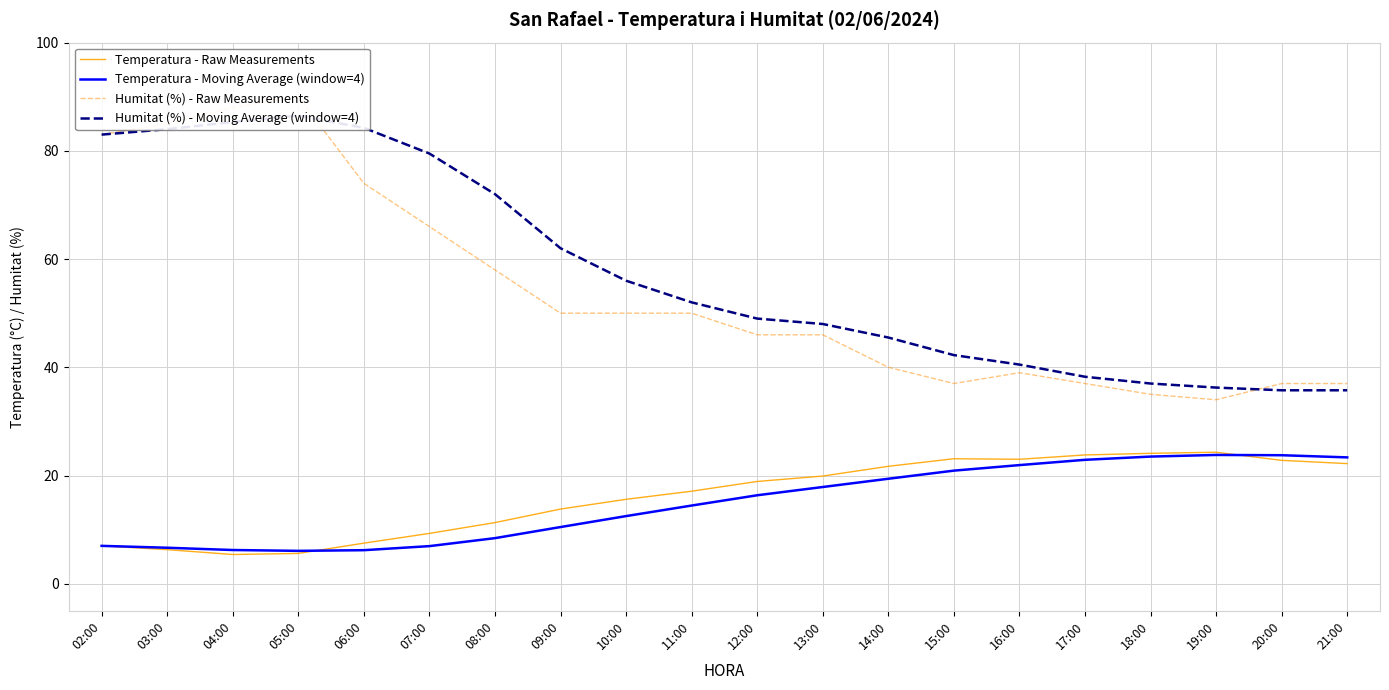

What are all the series names shown in the legend?

Temperatura - Raw Measurements, Temperatura - Moving Average (window=4), Humitat (%) - Raw Measurements, Humitat (%) - Moving Average (window=4)